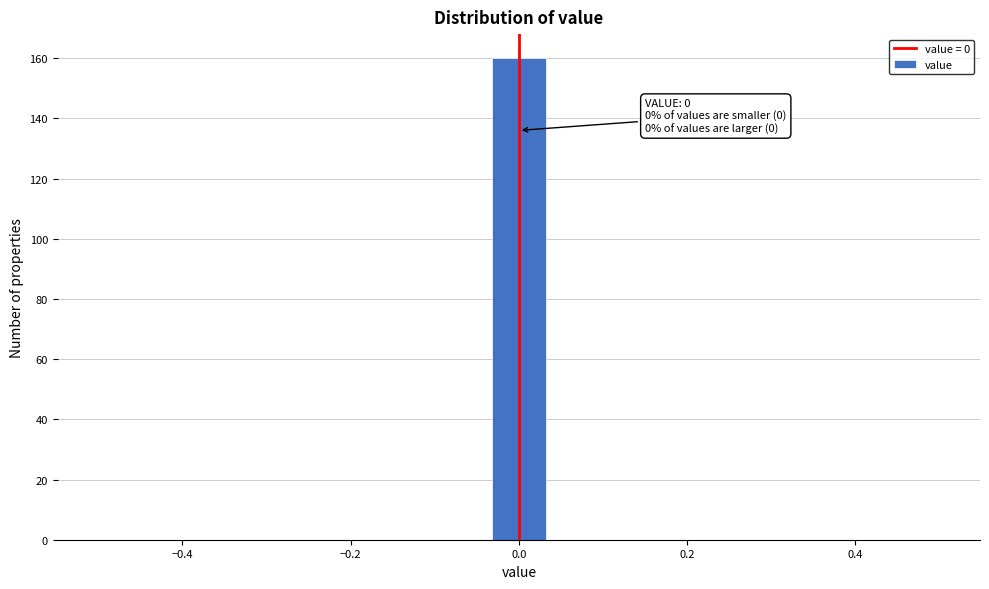

Read against the x-axis, roughly where is the centre of the tallest bar?

0.00